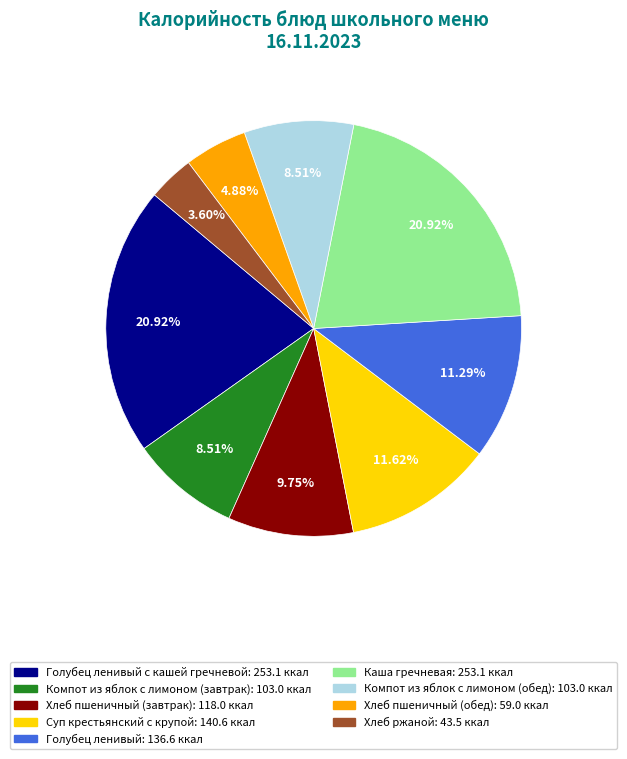

Does any single category account for the majority?

No